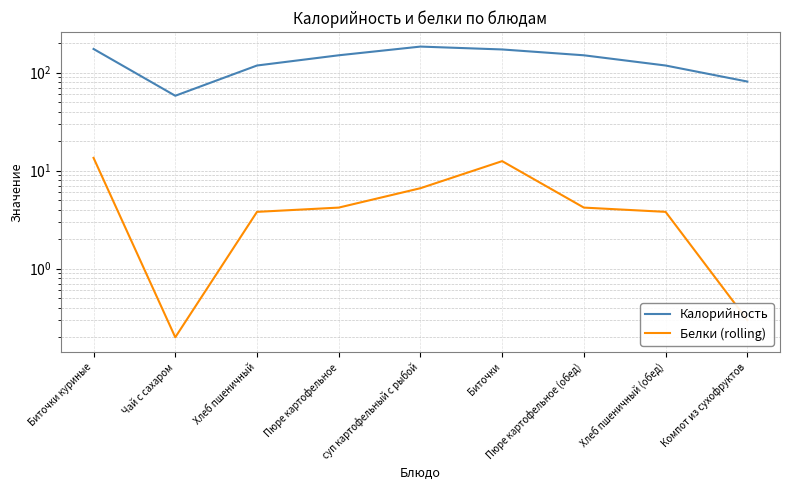

True or false: Белки (rolling) and Калорийность intersect in this chart.

False